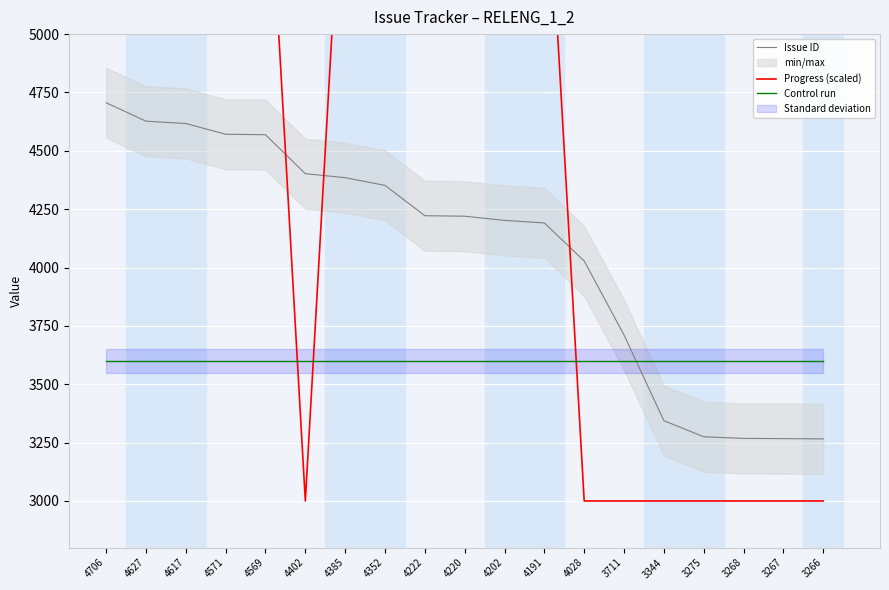

What is the total value across all series at 4402?

11002